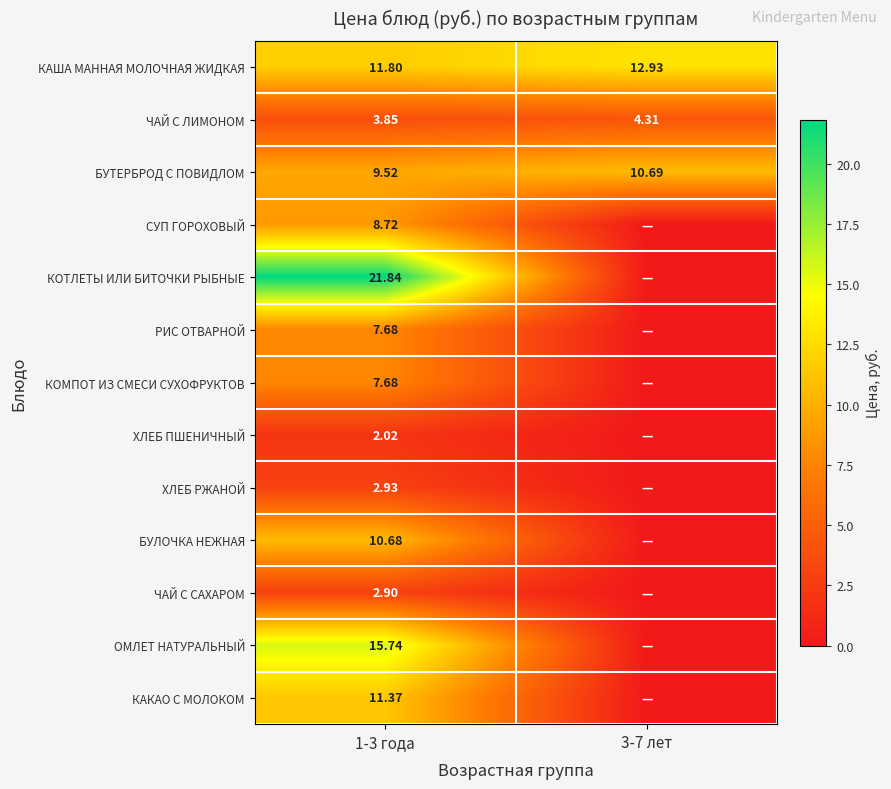

Rank the categories by КАША МАННАЯ МОЛОЧНАЯ ЖИДКАЯ value from highest to lowest.

3-7 лет, 1-3 года